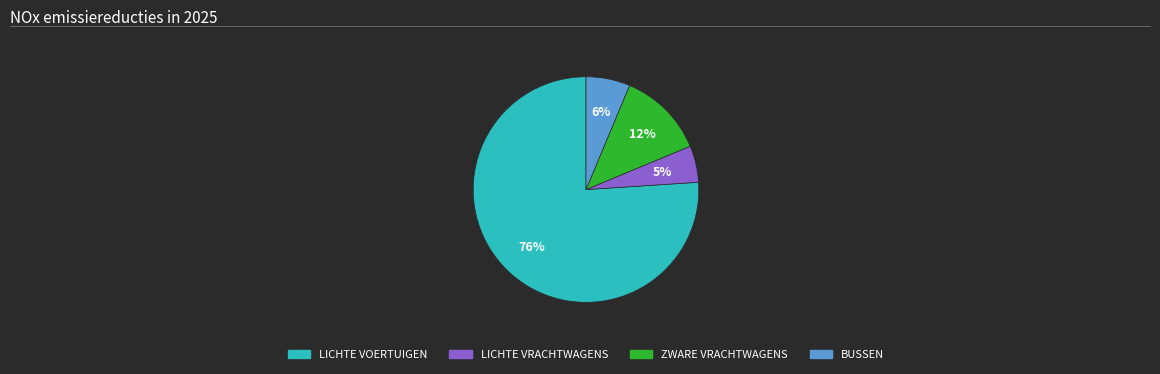

Count the number of slices in the pie.

4